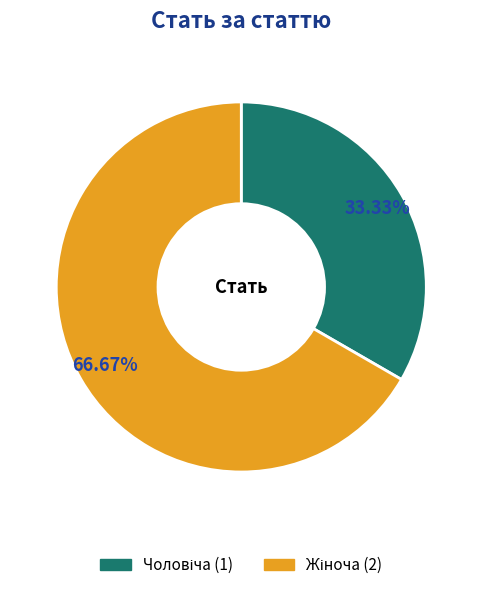

To the nearest percent, what is the difference between the largest and smallest slice percentages?

33%